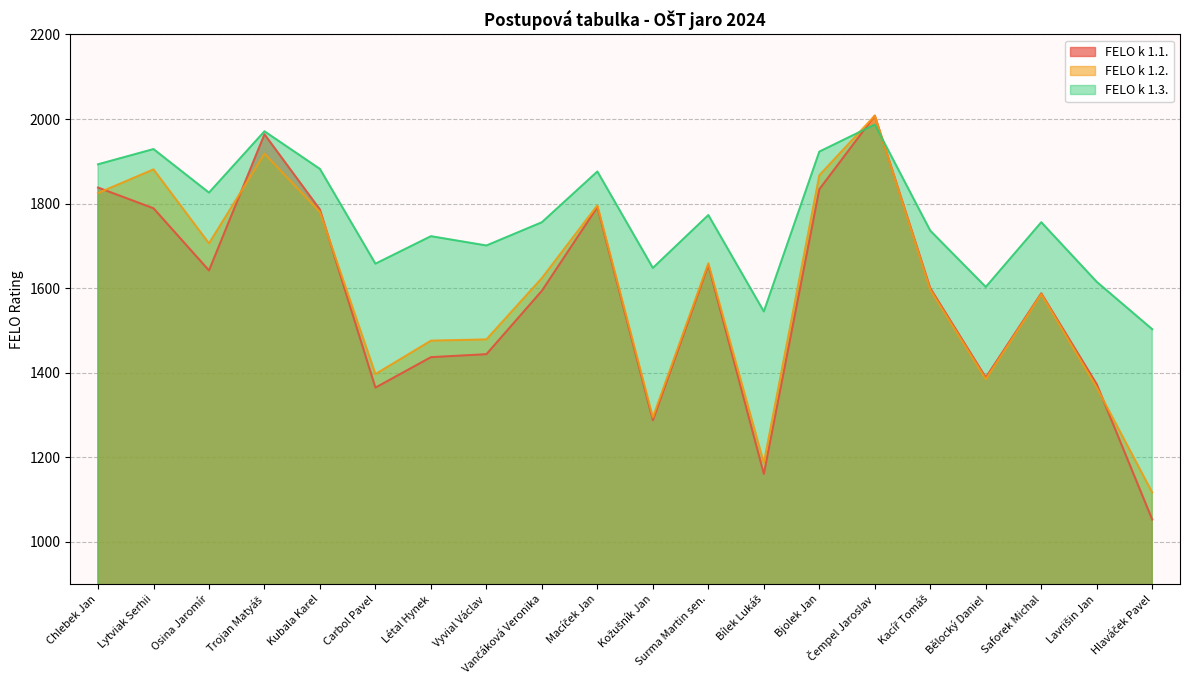

Reading right to left, extract all data points from this chart.

FELO k 1.1.: Hlaváček Pavel=1053	Lavrišin Jan=1373	Saforek Michal=1588	Bělocký Daniel=1389	Kacíř Tomáš=1600	Čempel Jaroslav=2008	Bjolek Jan=1834	Bílek Lukáš=1161	Surma Martin sen.=1655	Kožušník Jan=1288	Macíček Jan=1792	Vančáková Veronika=1594	Vyvial Václav=1444	Létal Hynek=1437	Carbol Pavel=1365	Kubala Karel=1786	Trojan Matyáš=1964	Osina Jaromír=1642	Lytviak Serhii=1789	Chlebek Jan=1838
FELO k 1.2.: Hlaváček Pavel=1117	Lavrišin Jan=1365	Saforek Michal=1586	Bělocký Daniel=1385	Kacíř Tomáš=1596	Čempel Jaroslav=2008	Bjolek Jan=1867	Bílek Lukáš=1187	Surma Martin sen.=1659	Kožušník Jan=1295	Macíček Jan=1796	Vančáková Veronika=1624	Vyvial Václav=1479	Létal Hynek=1476	Carbol Pavel=1397	Kubala Karel=1780	Trojan Matyáš=1918	Osina Jaromír=1706	Lytviak Serhii=1881	Chlebek Jan=1825
FELO k 1.3.: Hlaváček Pavel=1503	Lavrišin Jan=1615	Saforek Michal=1756	Bělocký Daniel=1603	Kacíř Tomáš=1736	Čempel Jaroslav=1987	Bjolek Jan=1923	Bílek Lukáš=1545	Surma Martin sen.=1773	Kožušník Jan=1648	Macíček Jan=1876	Vančáková Veronika=1756	Vyvial Václav=1701	Létal Hynek=1723	Carbol Pavel=1658	Kubala Karel=1882	Trojan Matyáš=1971	Osina Jaromír=1826	Lytviak Serhii=1929	Chlebek Jan=1893